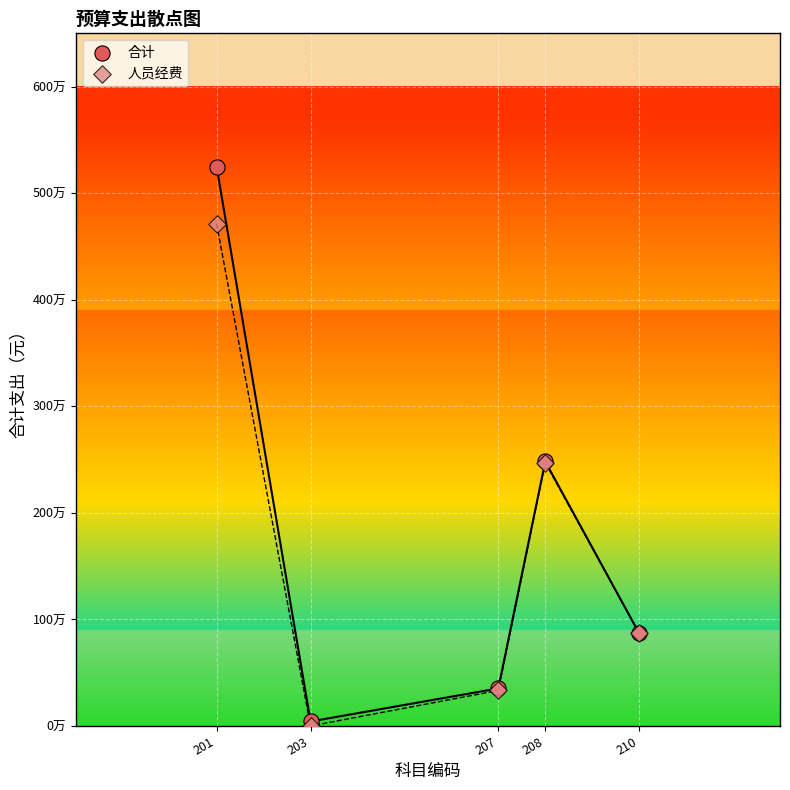

What are all the series names shown in the legend?

合计, 人员经费